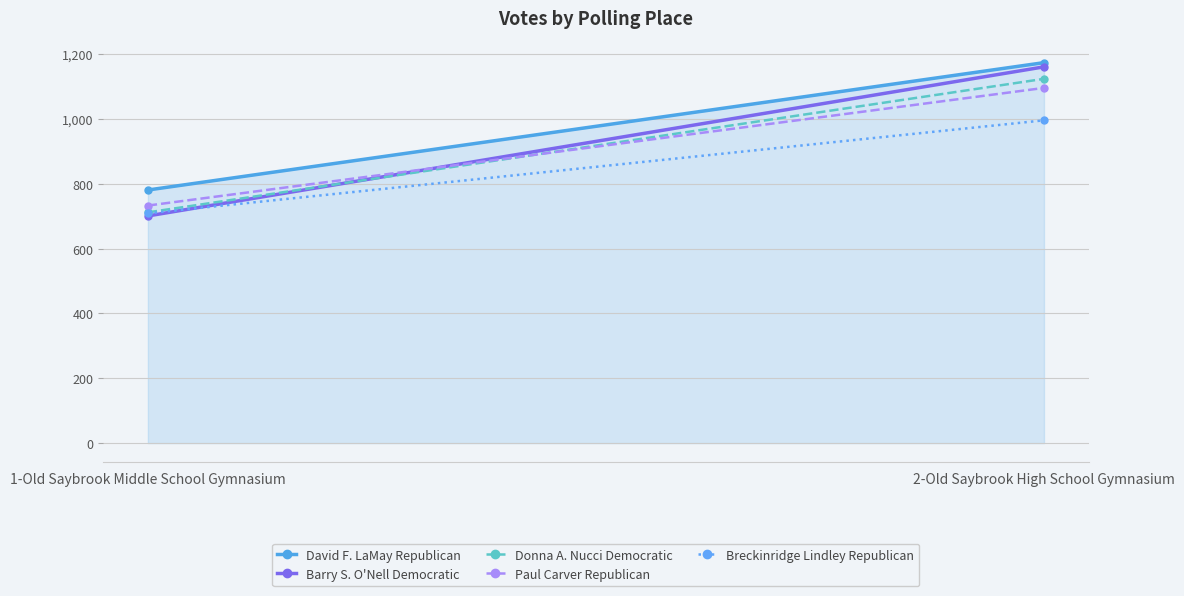

At which category is the sum across all series the highest?

2-Old Saybrook High School Gymnasium